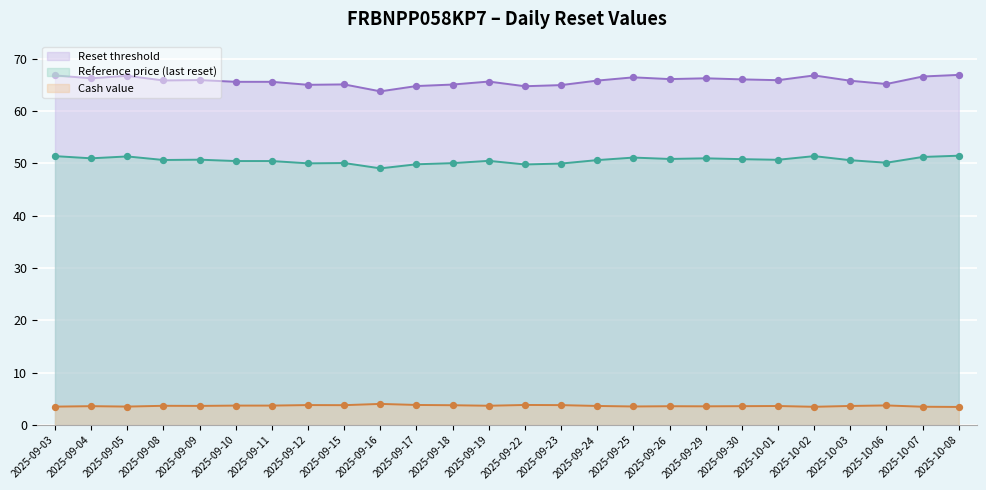

What is the total value across all series at 2025-09-29?

120.8